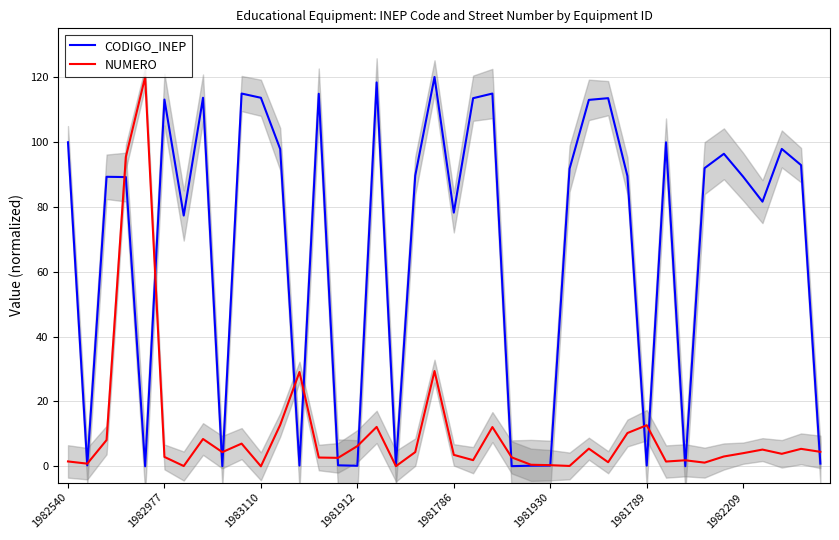

At 11, list the series in order from largest to smallest.

CODIGO_INEP, NUMERO